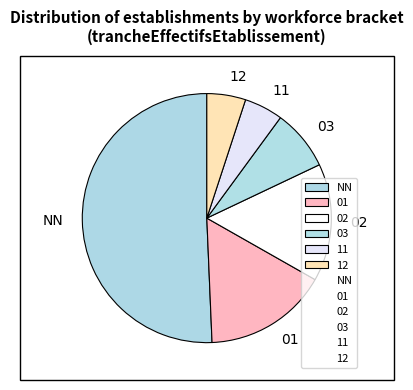

Which category has the biggest portion of the pie?

NN